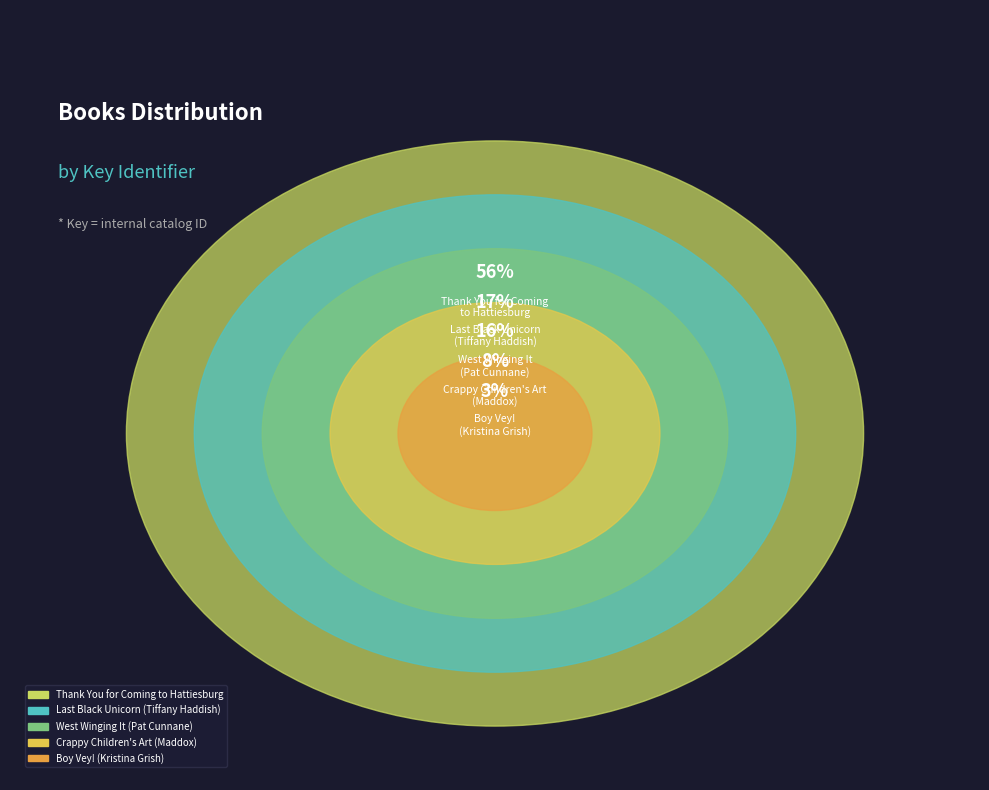

Which slice is the largest?

Thank You for Coming
to Hattiesburg